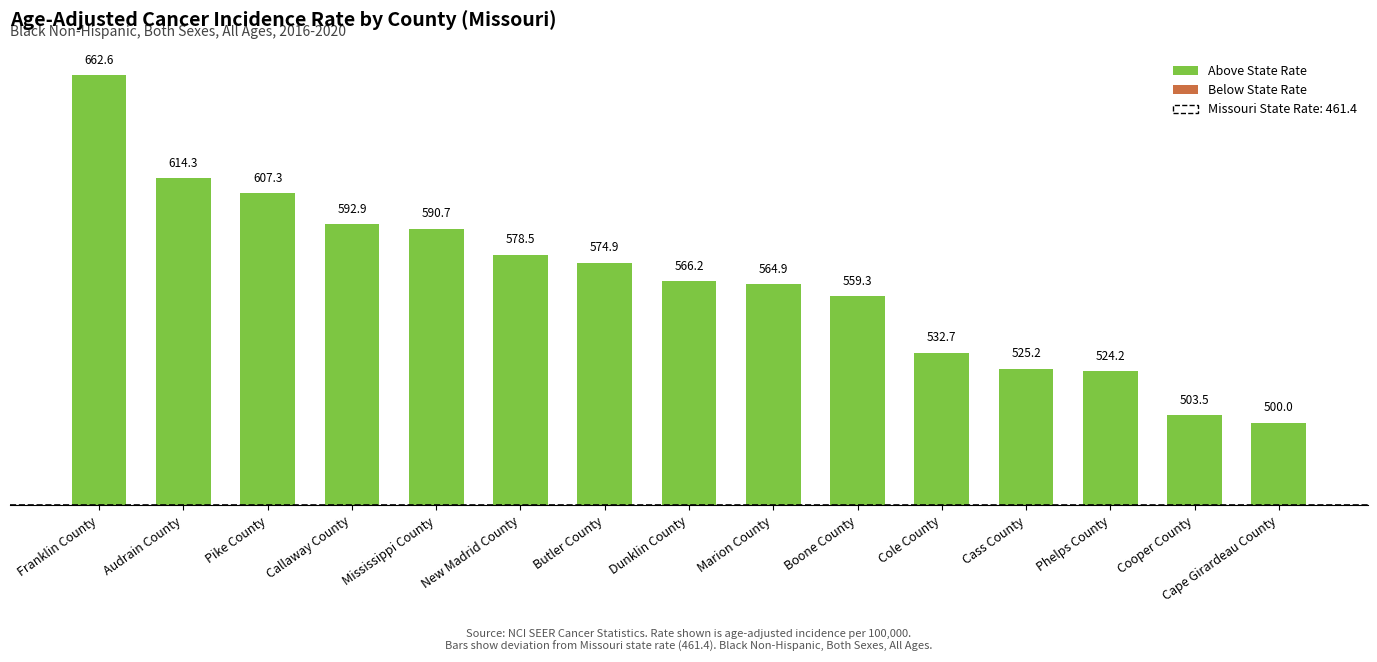

What is the label of the 12th bar from the left?

Cass County